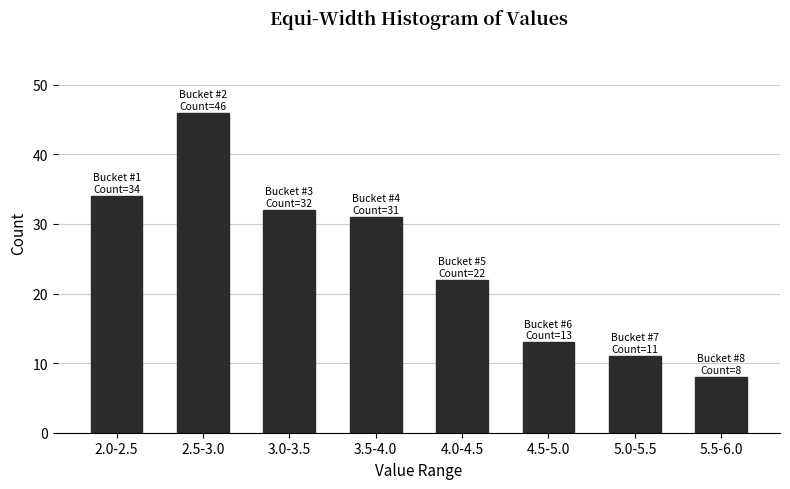

Reading right to left, list all the values displayed in this chart.

5.5-6.0=8	5.0-5.5=11	4.5-5.0=13	4.0-4.5=22	3.5-4.0=31	3.0-3.5=32	2.5-3.0=46	2.0-2.5=34